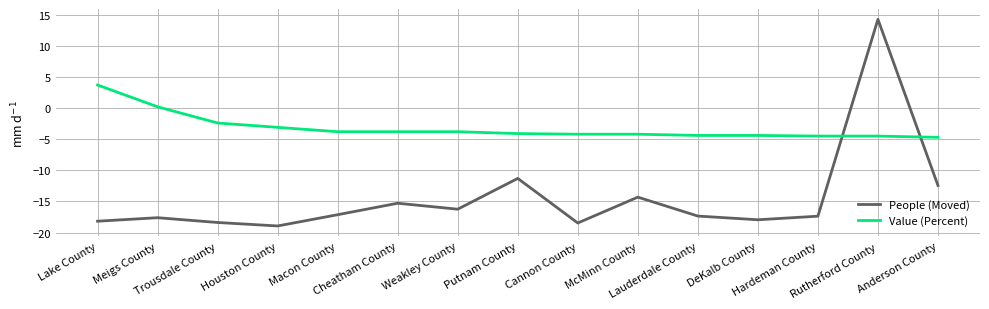

What is the difference between the maximum and minimum values in the People (Moved) series?

33.2